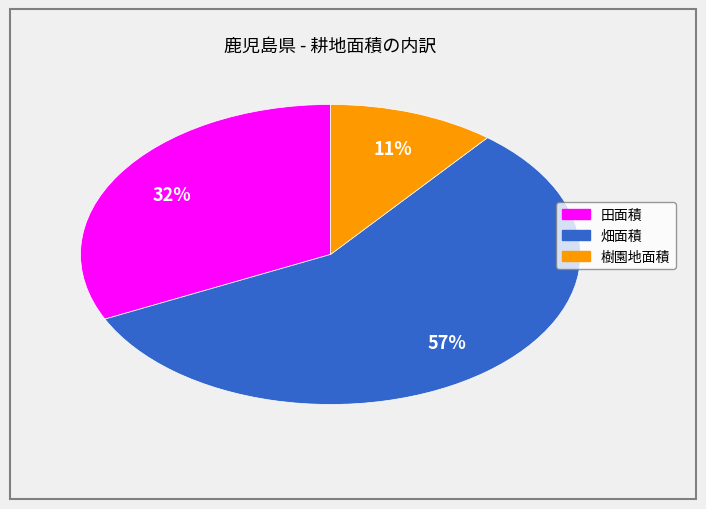

Between 畑面積 and 樹園地面積, which is larger?

畑面積